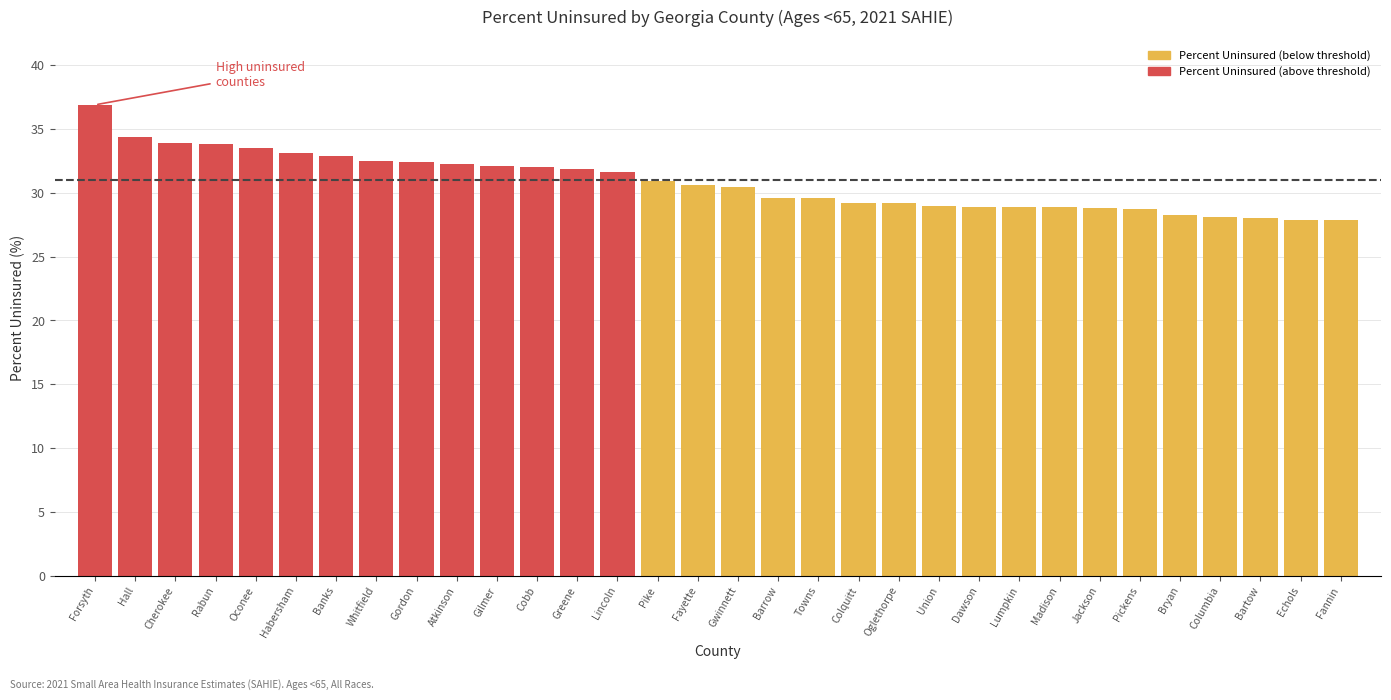

Between Pickens and Gilmer, which is larger?

Gilmer